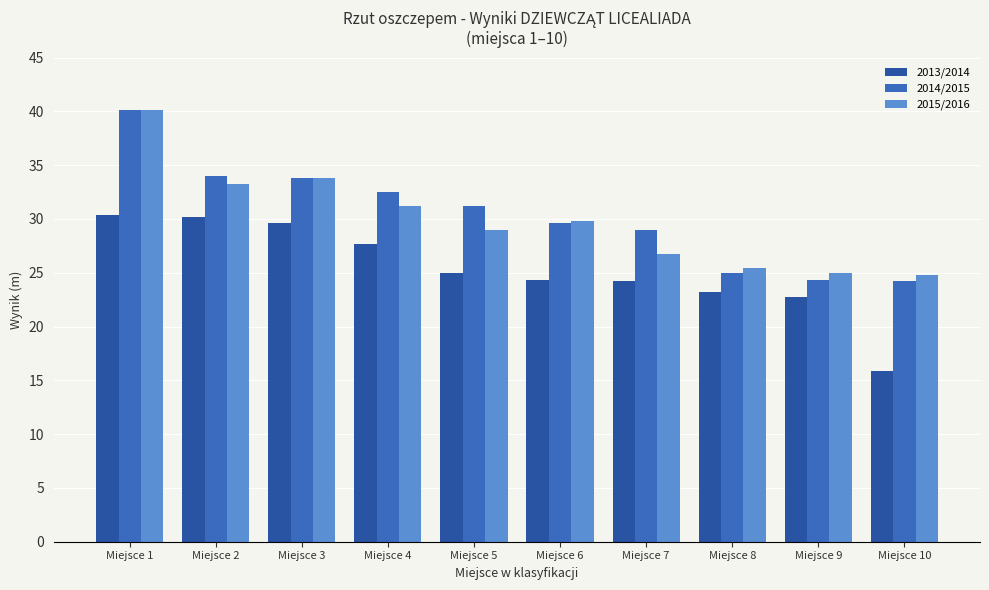

What is the spread (max minus min) of values at Miejsce 10?

8.9